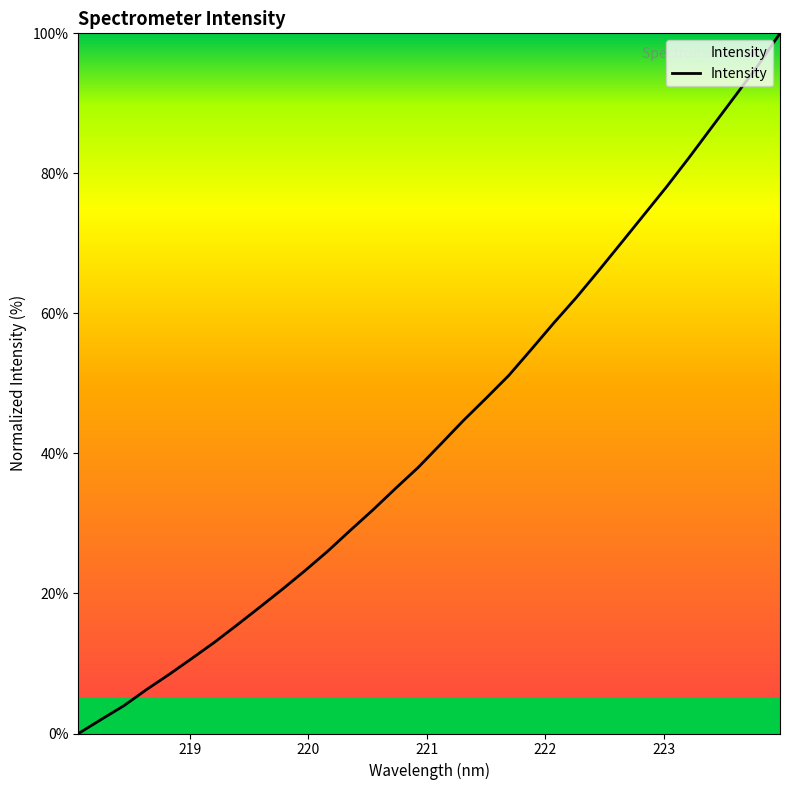

What is the difference between the maximum and minimum values?

100.0